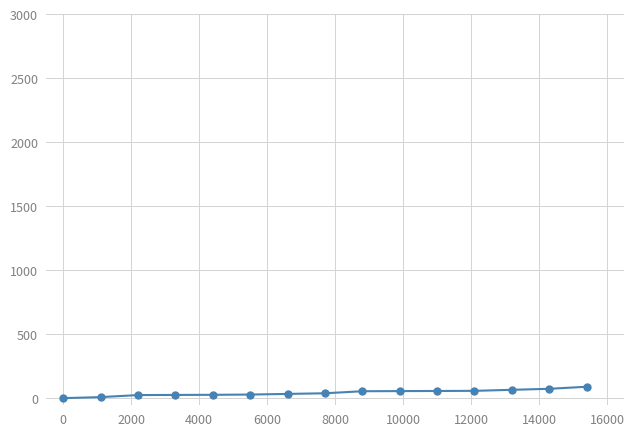

What is the difference between the second highest and minimum values?

73